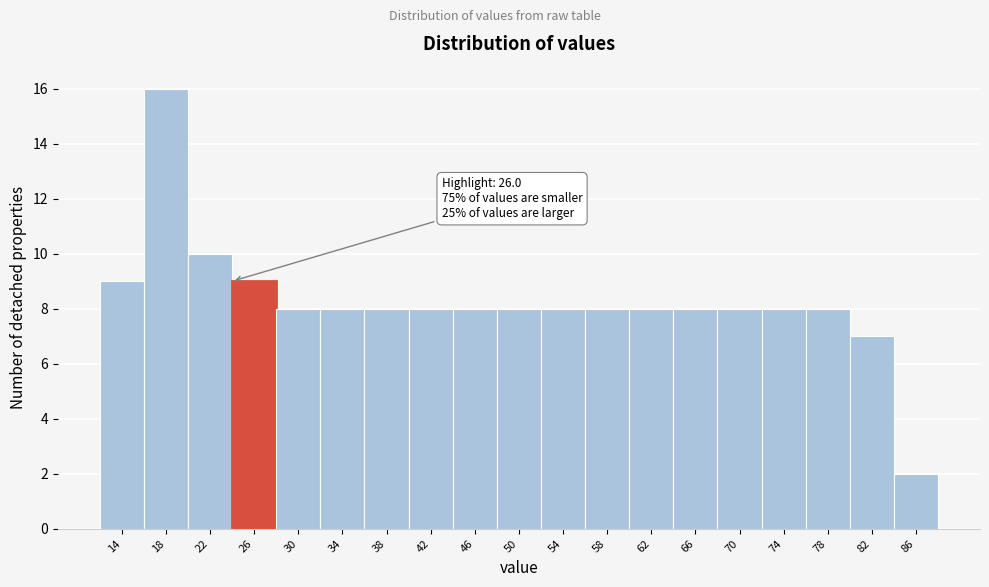

Reading left to right, extract all data points from this chart.

9	16	10	9	8	8	8	8	8	8	8	8	8	8	8	8	8	7	2